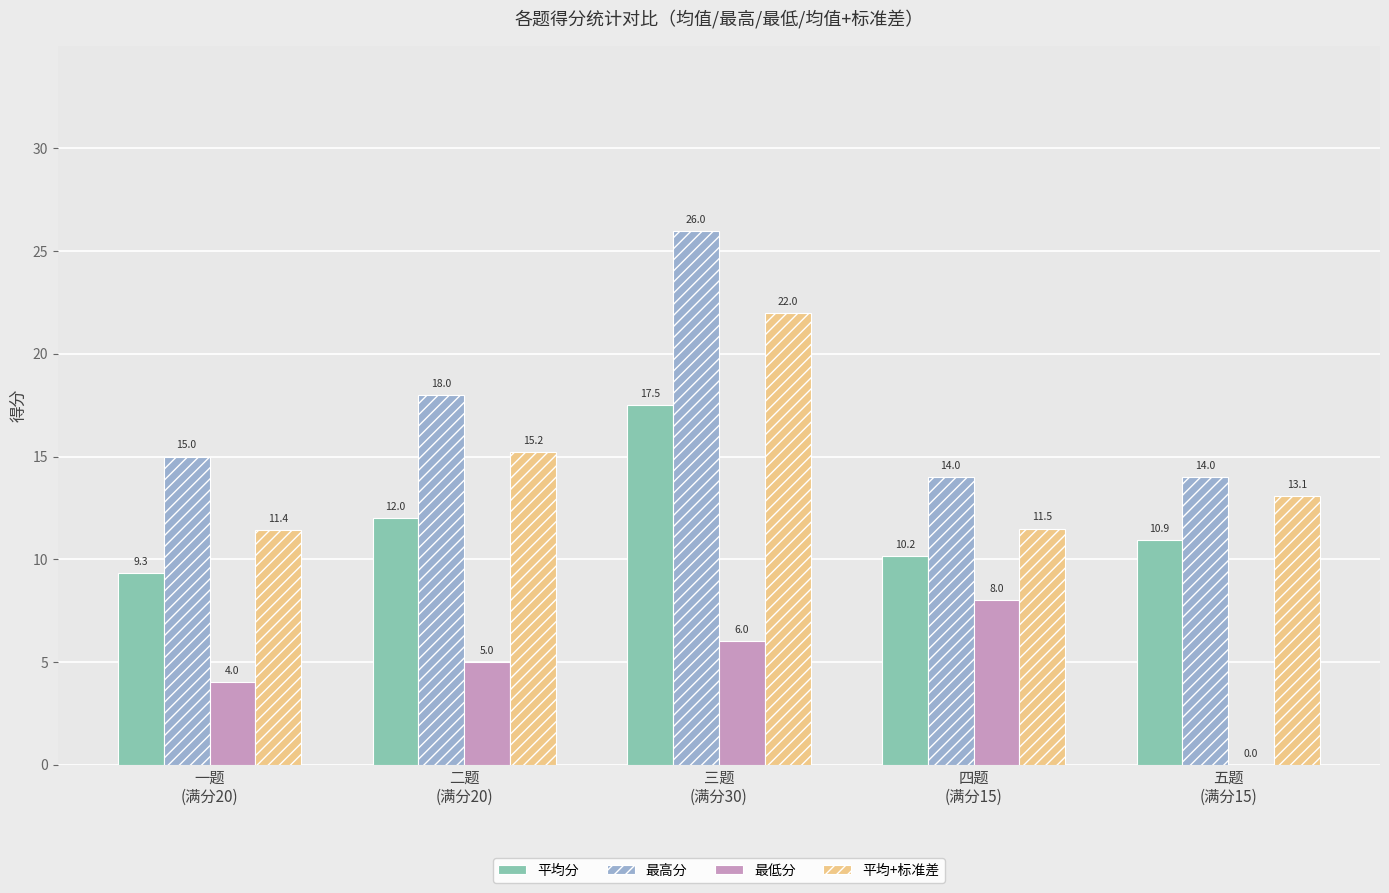

Where is 平均+标准差 nearest to the value 16?

二题
(满分20)